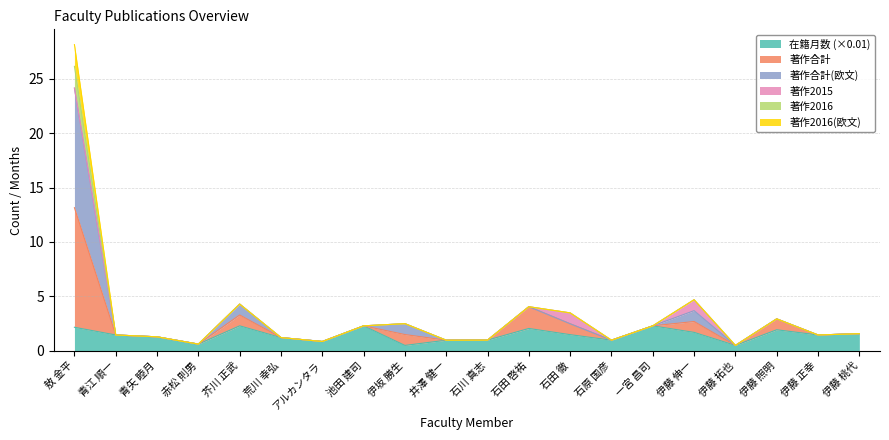

True or false: 著作合計 has more than 1 interior local peaks.

True